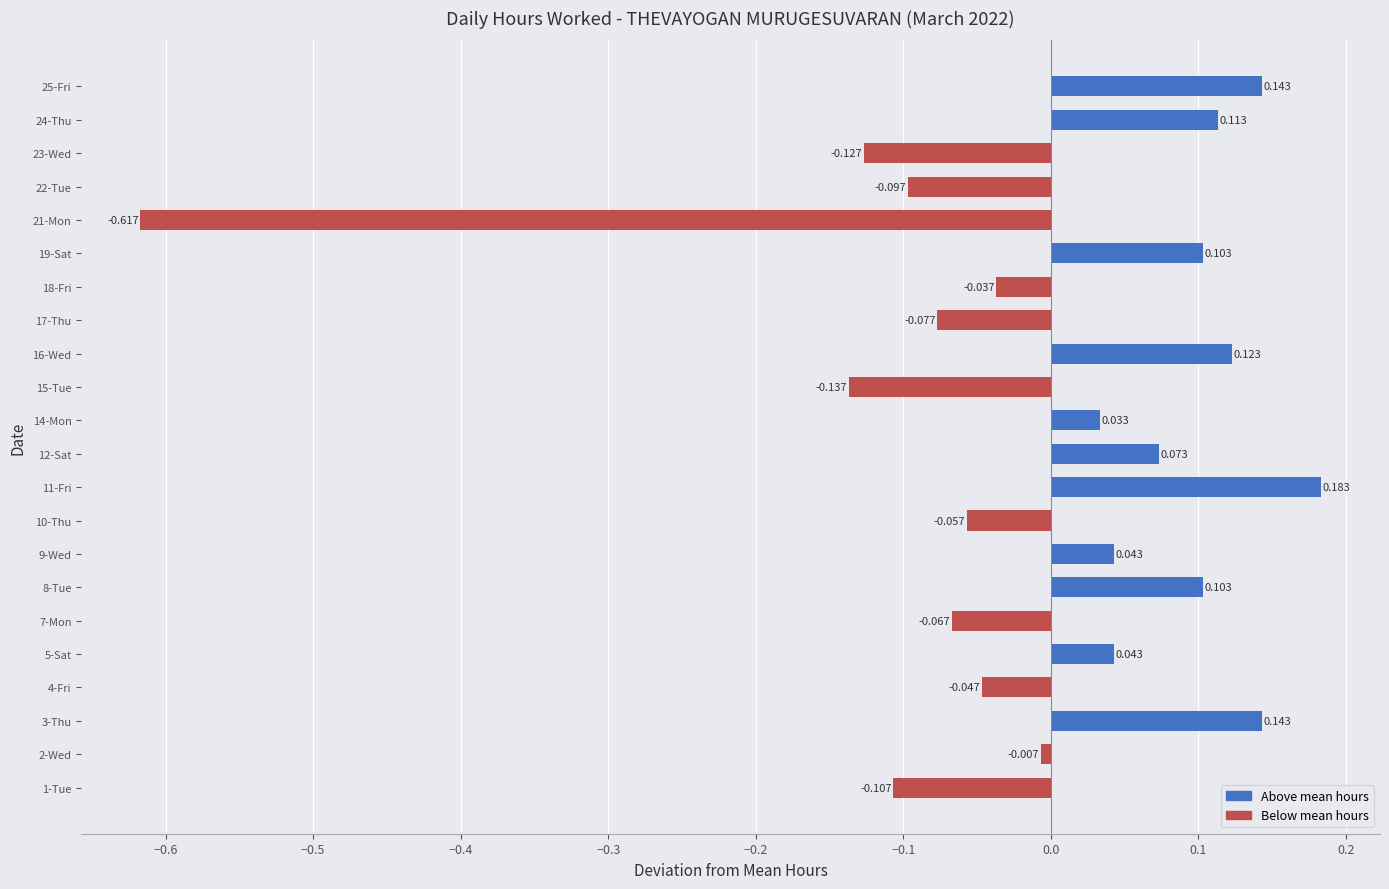

What is the sum of all values?

-0.3